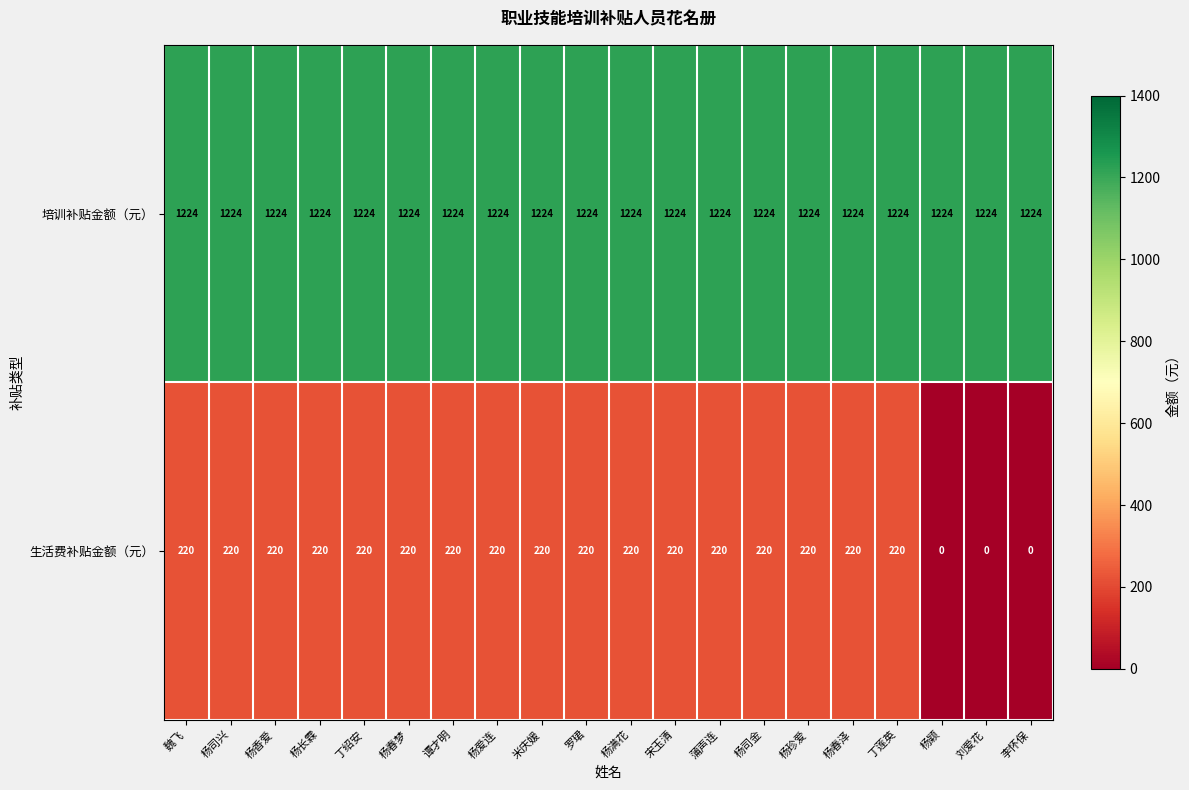

Rank the series by their maximum value, from highest to lowest.

培训补贴金额（元）, 生活费补贴金额（元）